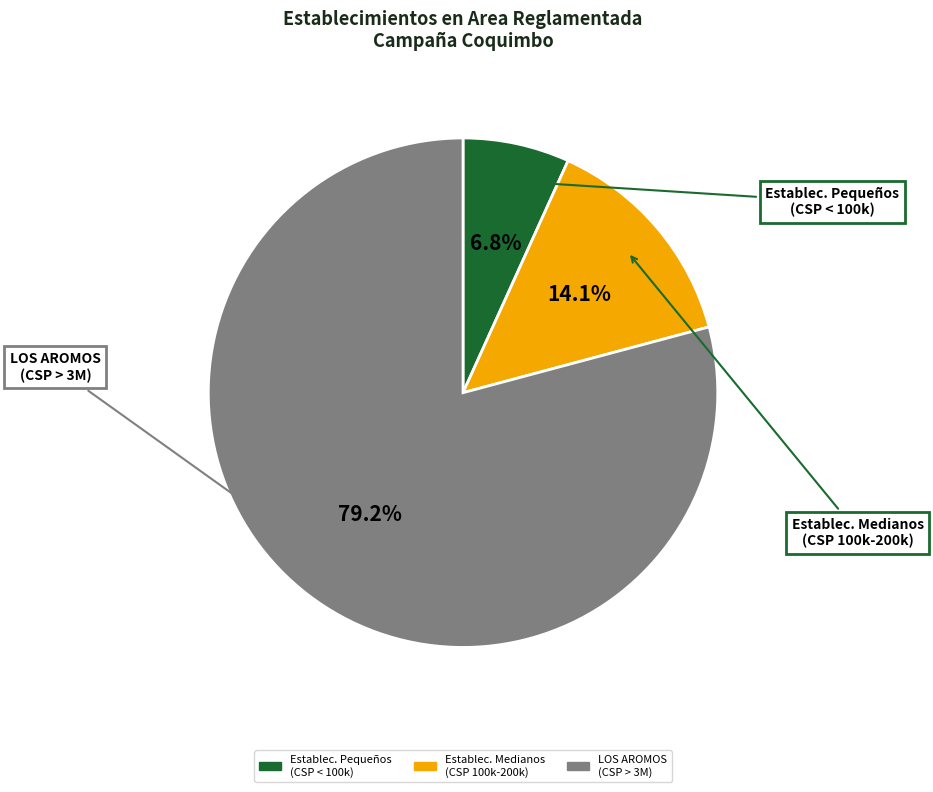

Is there any slice that represents more than half of the pie?

Yes